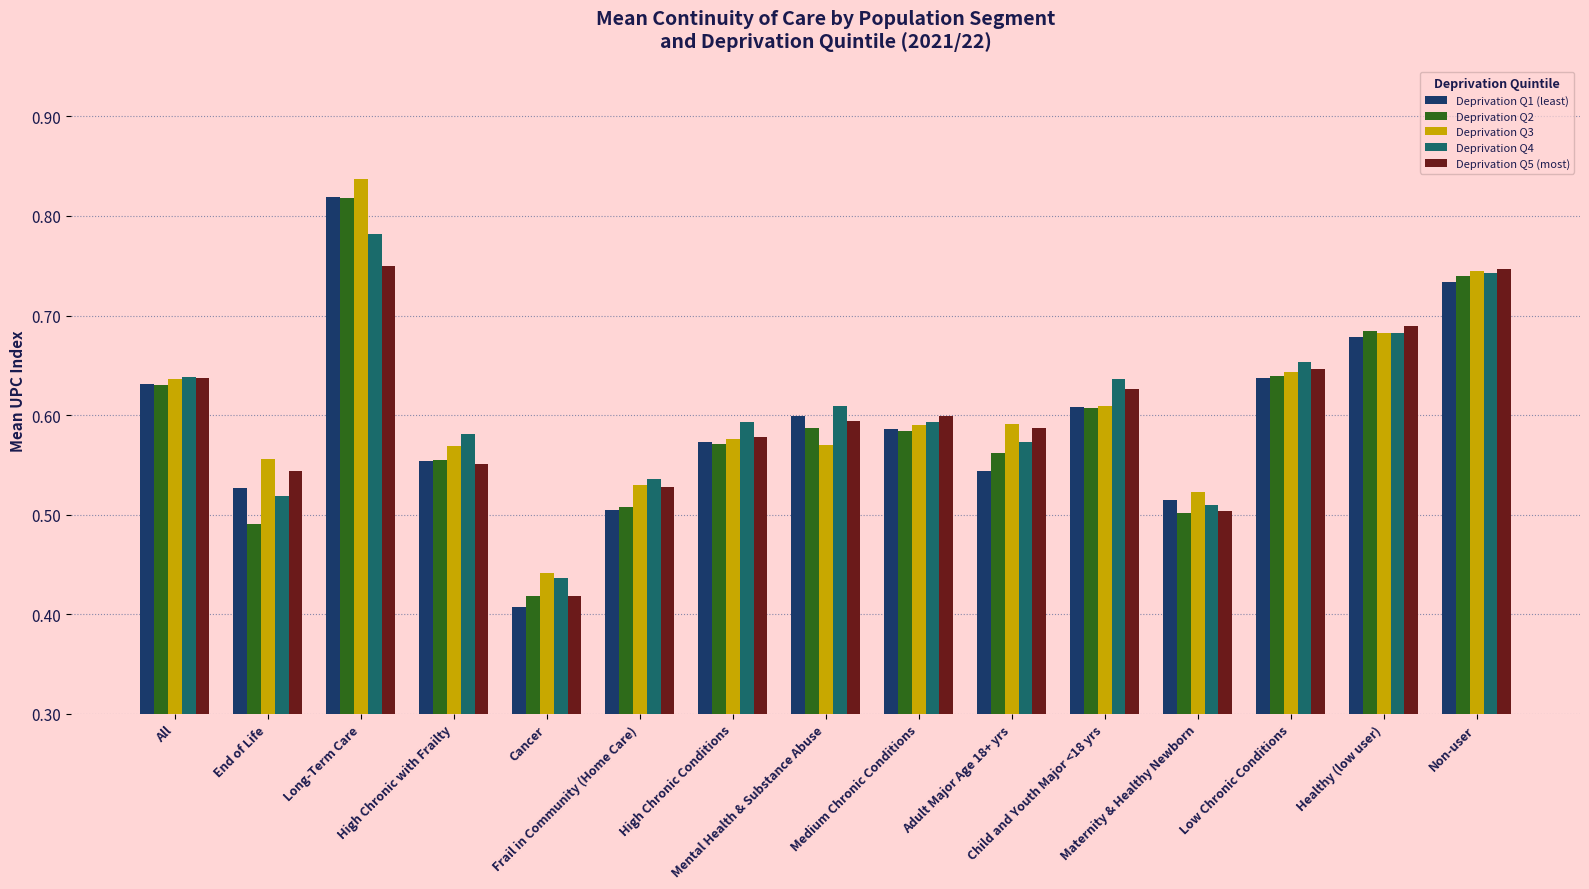

True or false: Deprivation Q3 has a value of 0.3 at Healthy (low user).

False